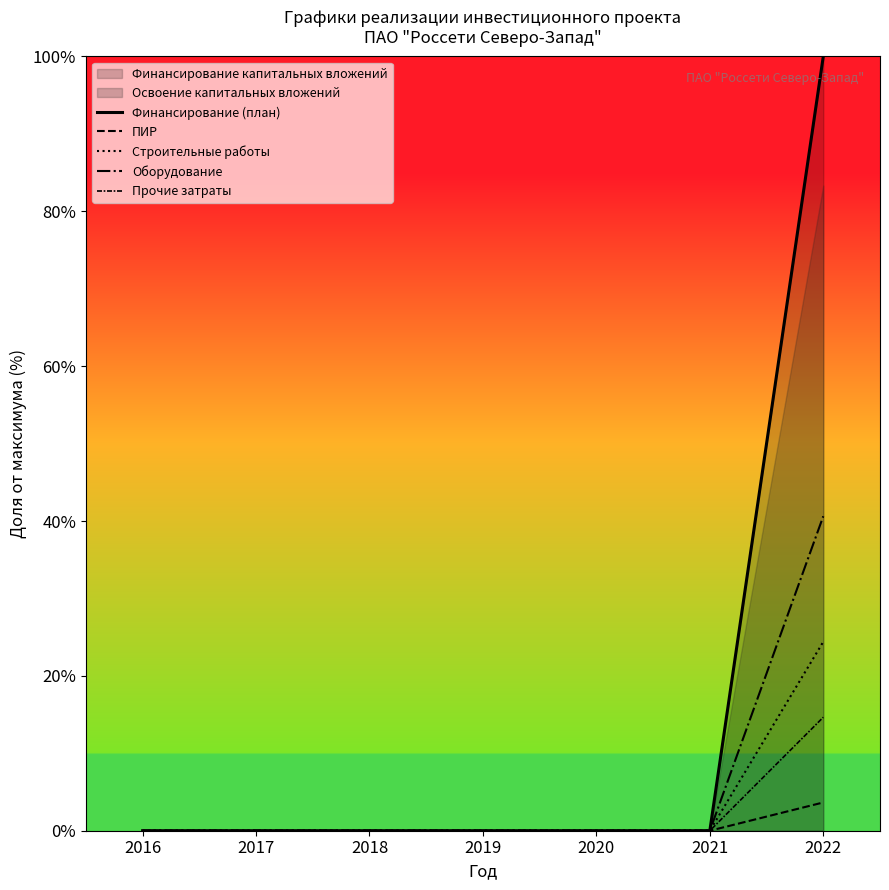

Which label corresponds to the largest value in the chart?

2022